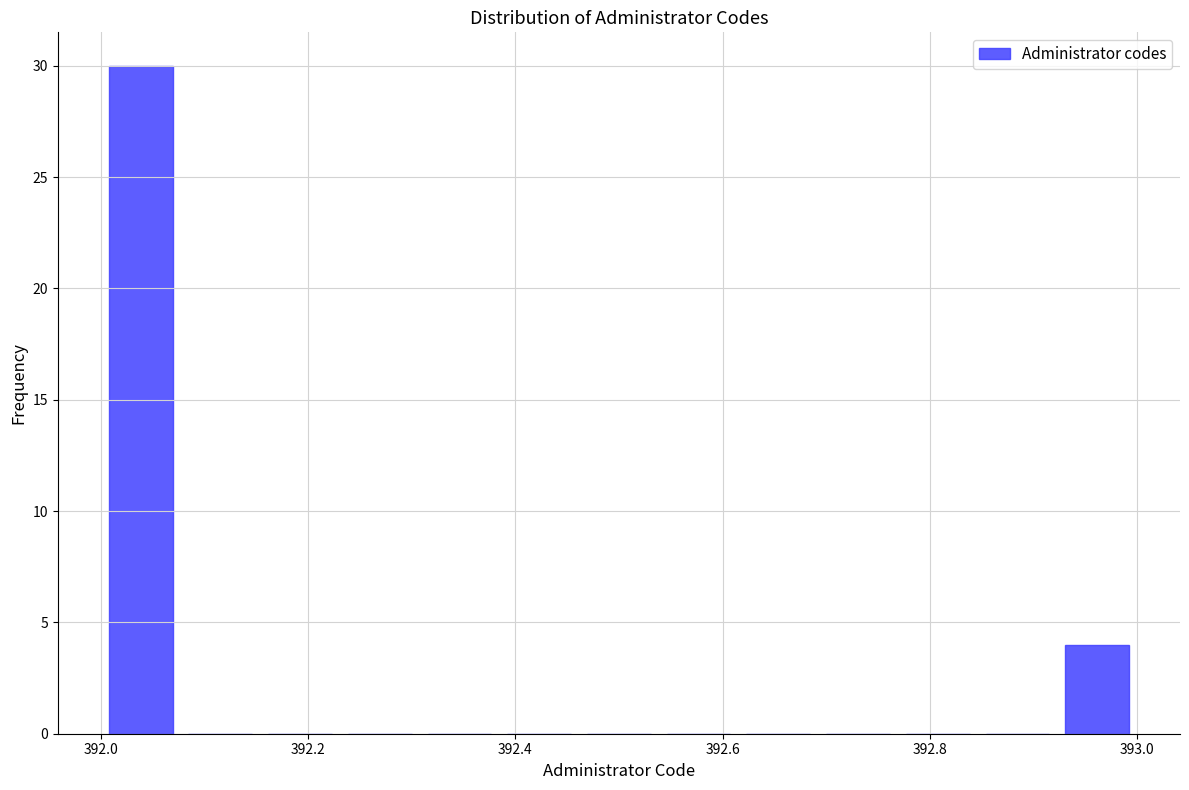

Read against the x-axis, roughly where is the centre of the tallest bar?

392.04